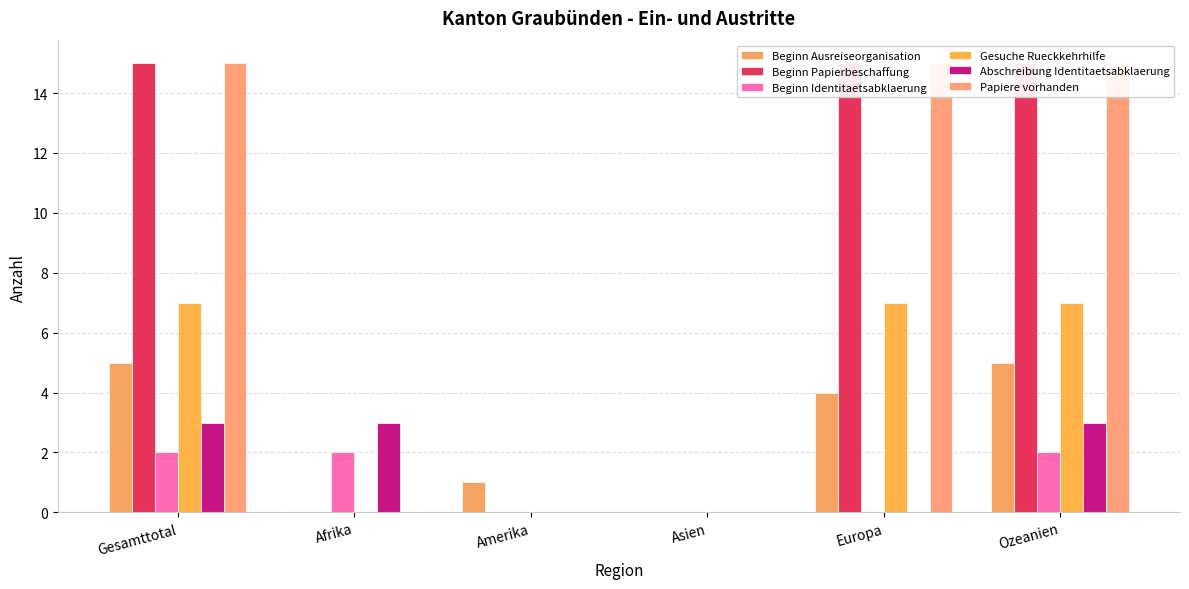

Between Asien and Afrika, which is larger?

Asien